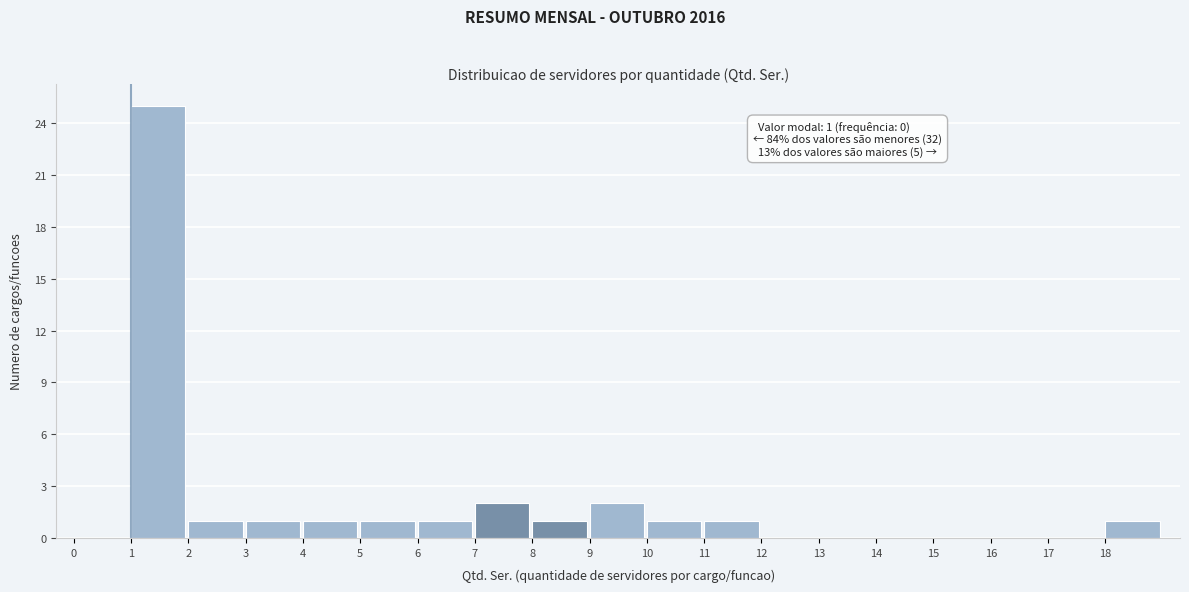

Which range on the x-axis has the tallest bar?

1 to 2